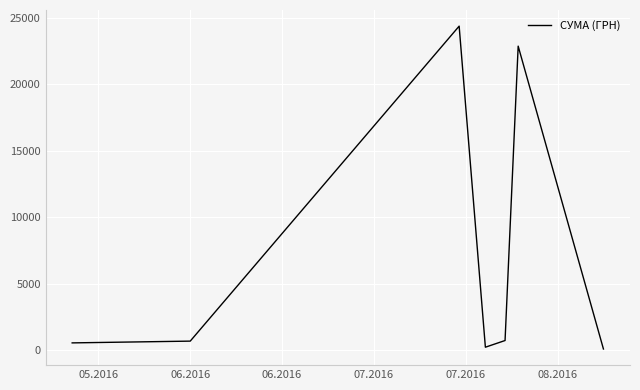

What is the maximum value shown in the chart?

24369.0